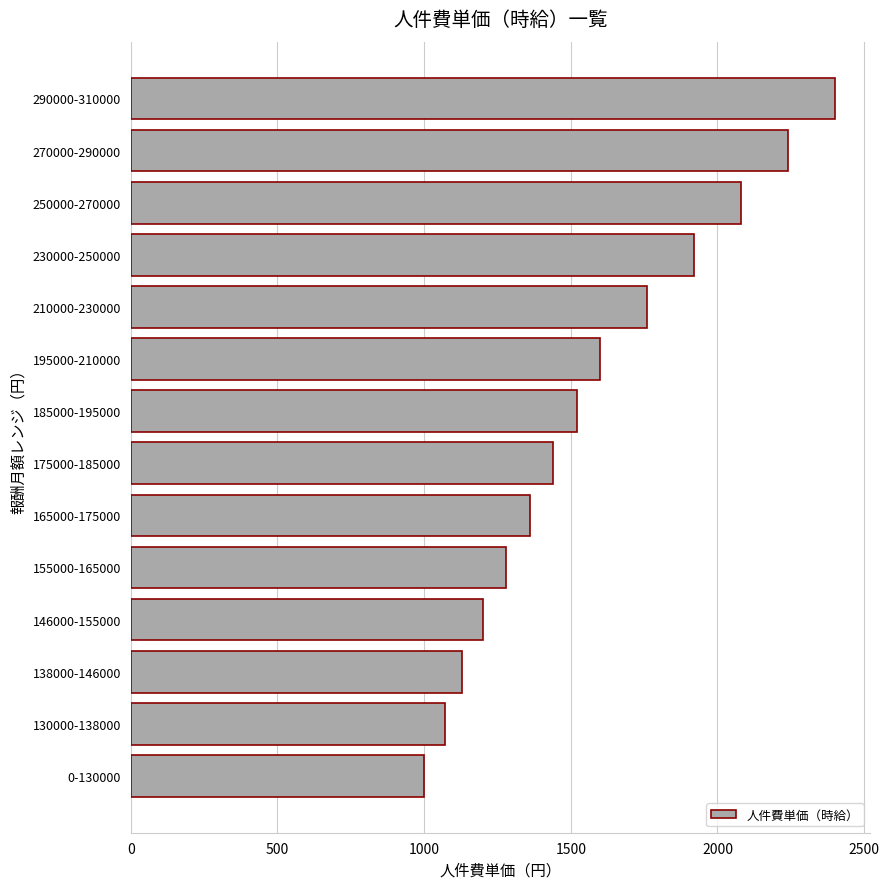

What is the average value?

1571